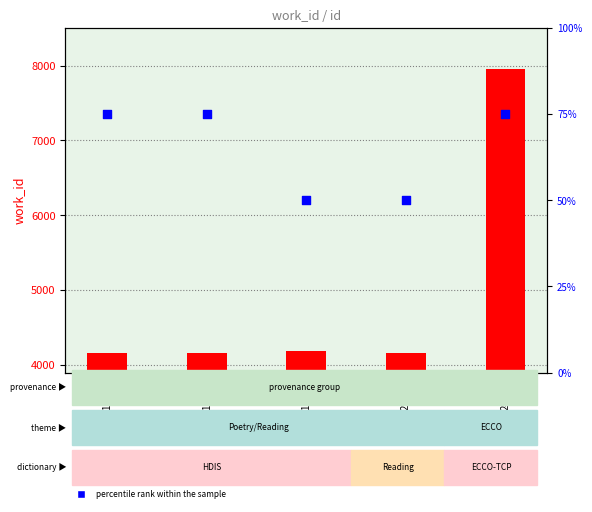

At which category is the sum across all series the highest?

24122